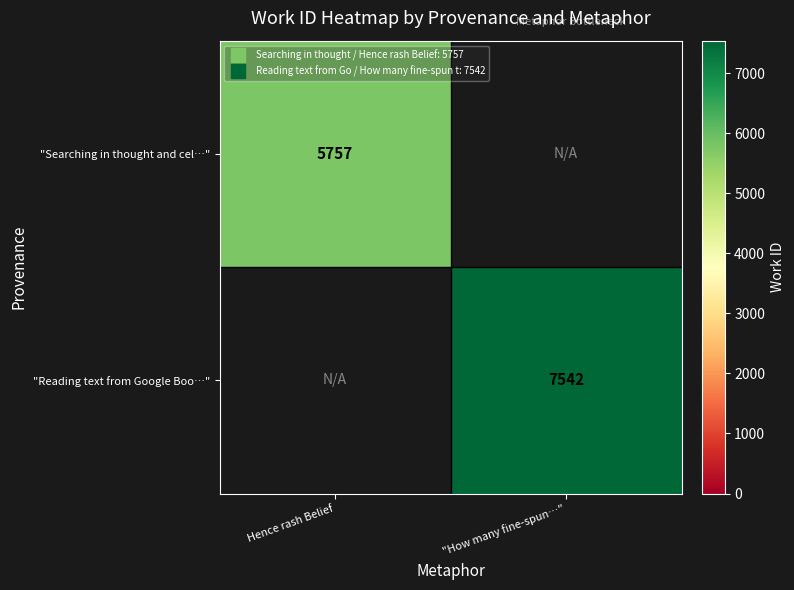

At "How many fine-spun…", list the series in order from largest to smallest.

"Searching in thought and cel…", "Reading text from Google Boo…"